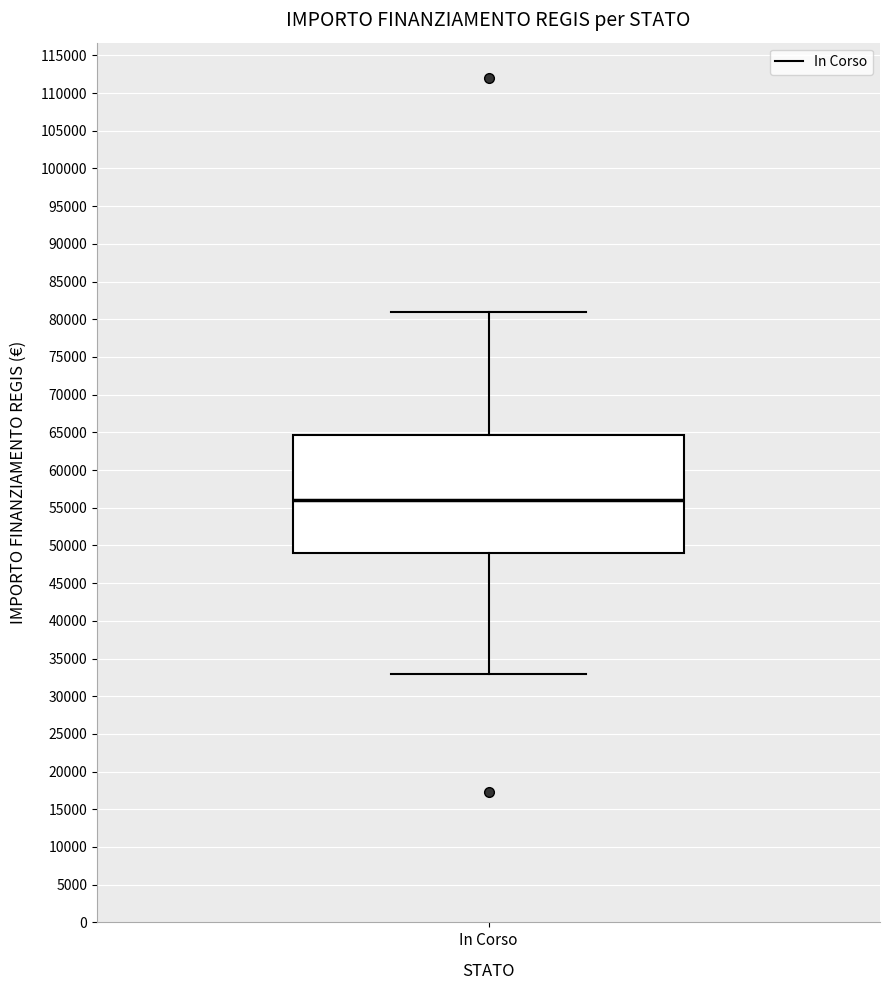

Read this box plot against the y-axis: the position of the median line, the range covered by the box, and the ends of both whiskers. The values are not printed on the chart, so give them approximately, as read against the axis.

median 56000, box 49000 to 64500, whiskers 33000 to 81000